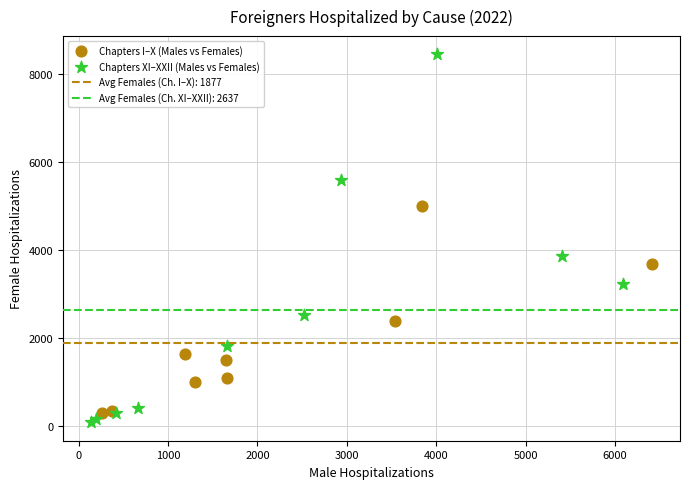

Which series contains the highest Y value?

Chapters XI–XXII (Males vs Females)